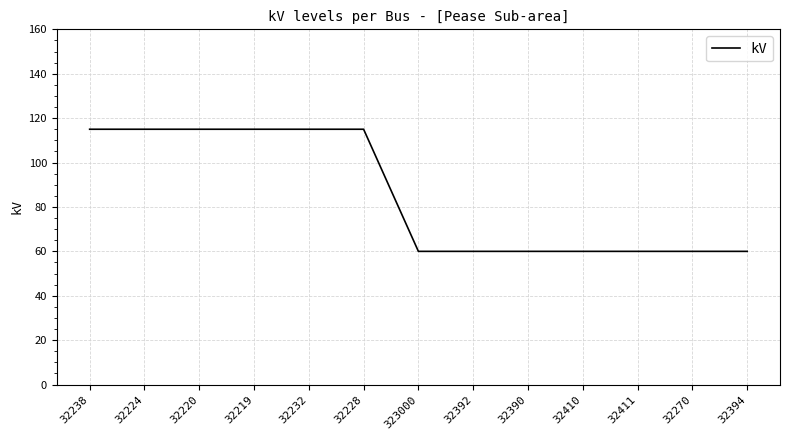

What position from the right is 32228?

8